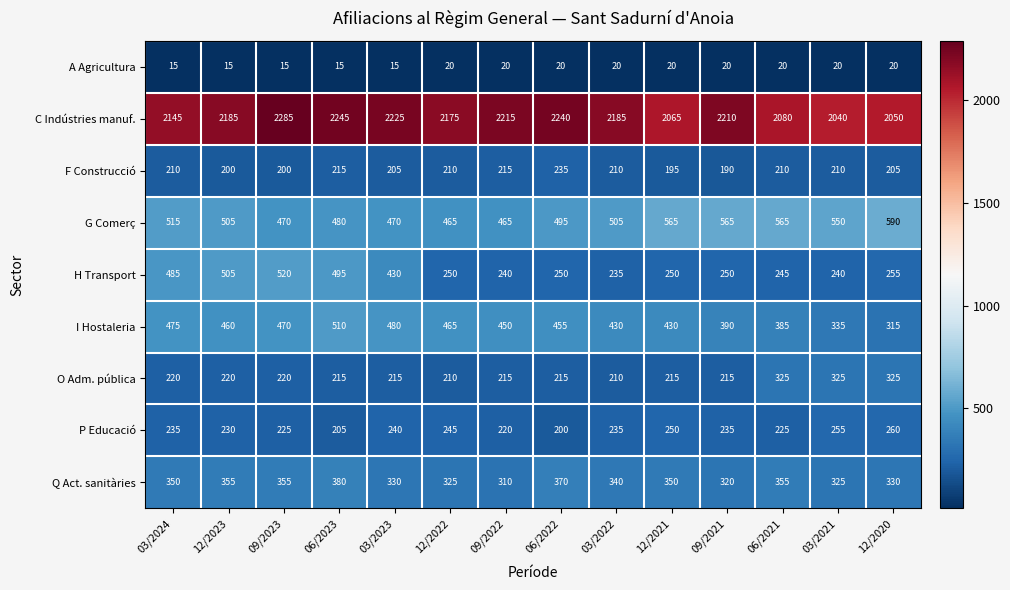

Read the F Construcció value at 12/2022, to the nearest 10.

210